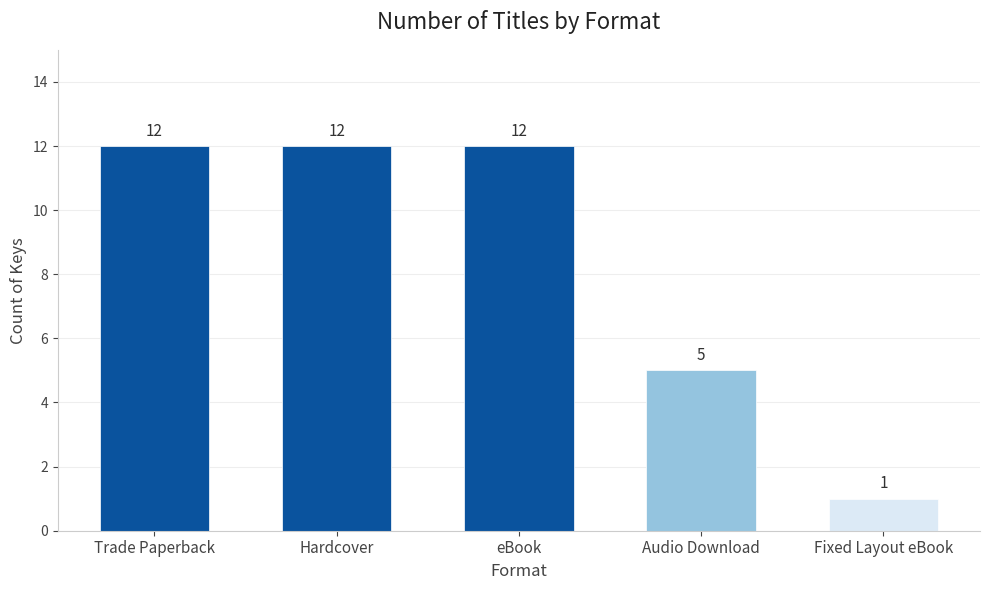

Where is the data nearest to the value 6?

Audio Download